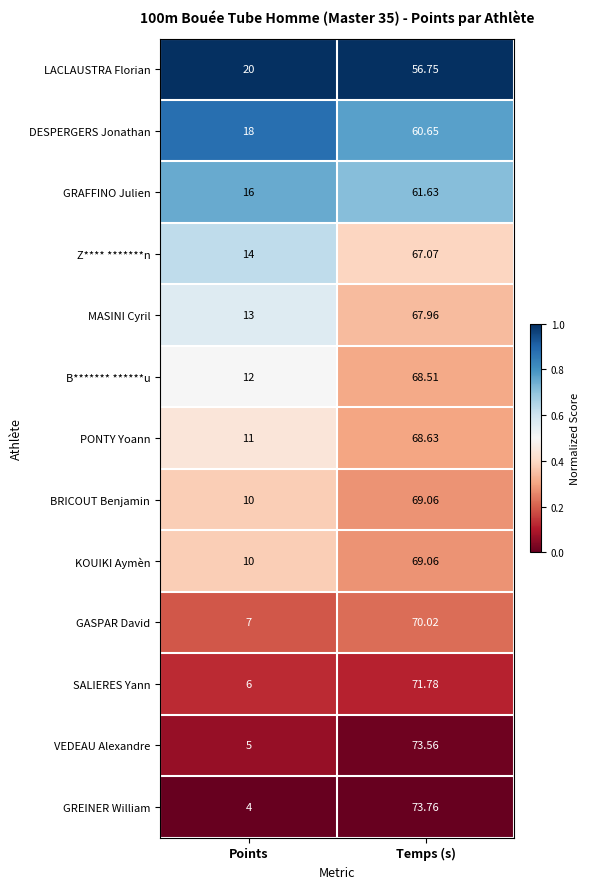

What is the difference between the highest and lowest values at Points?

16.0